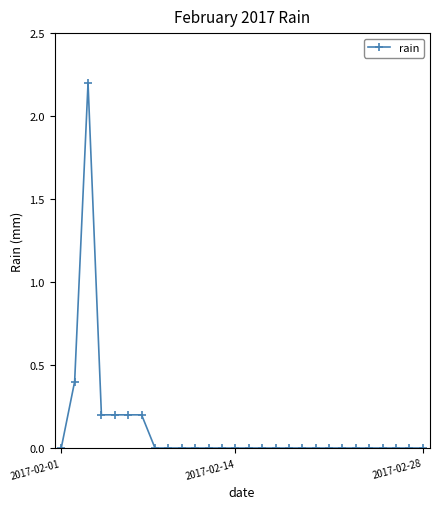

What is the sum of all values?

3.4